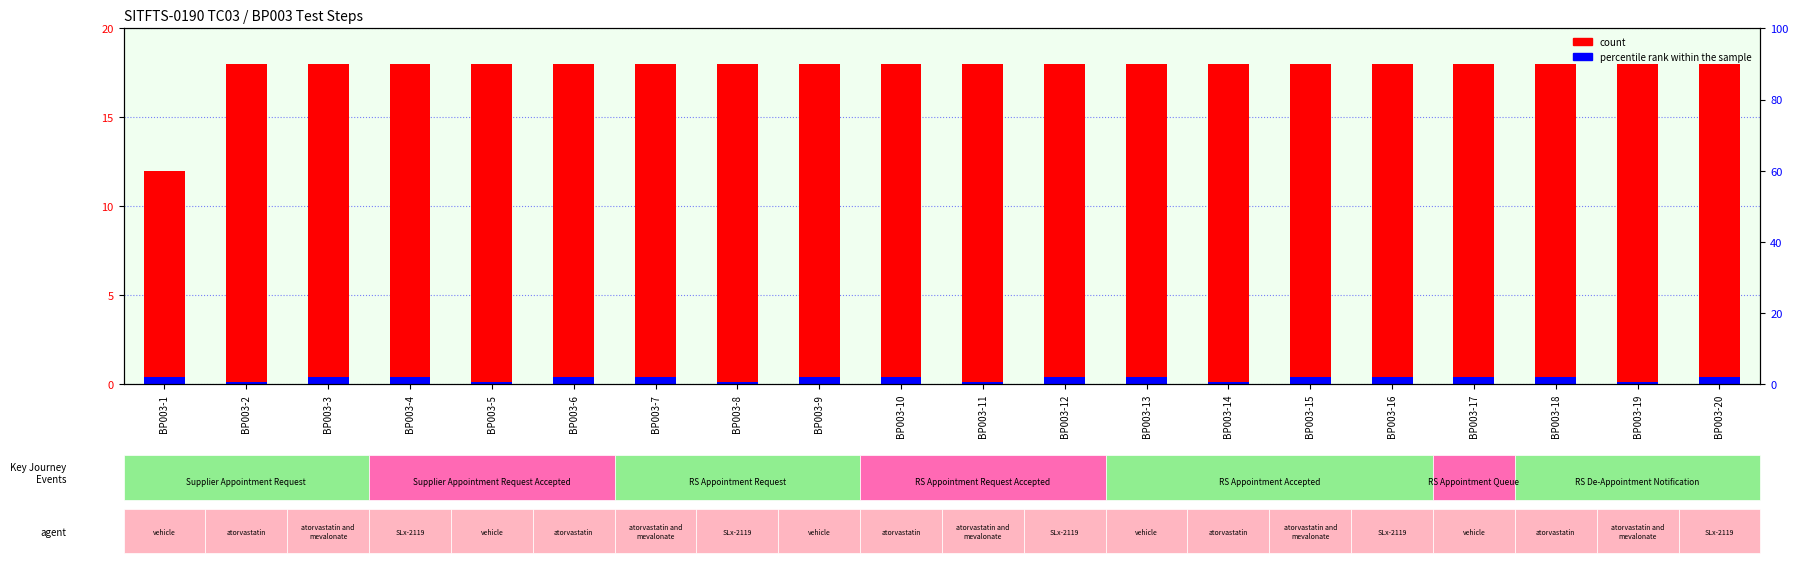

Which series changed the most between BP003-6 and BP003-14?

percentile rank within the sample